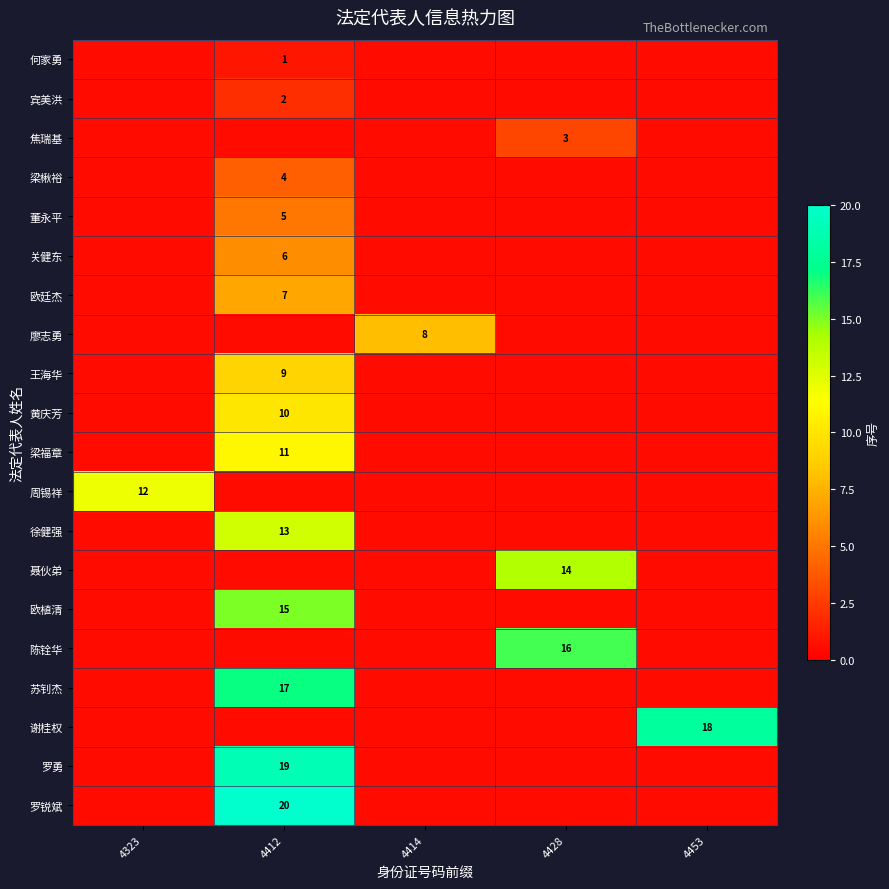

What is the maximum value for row_3?

4.0